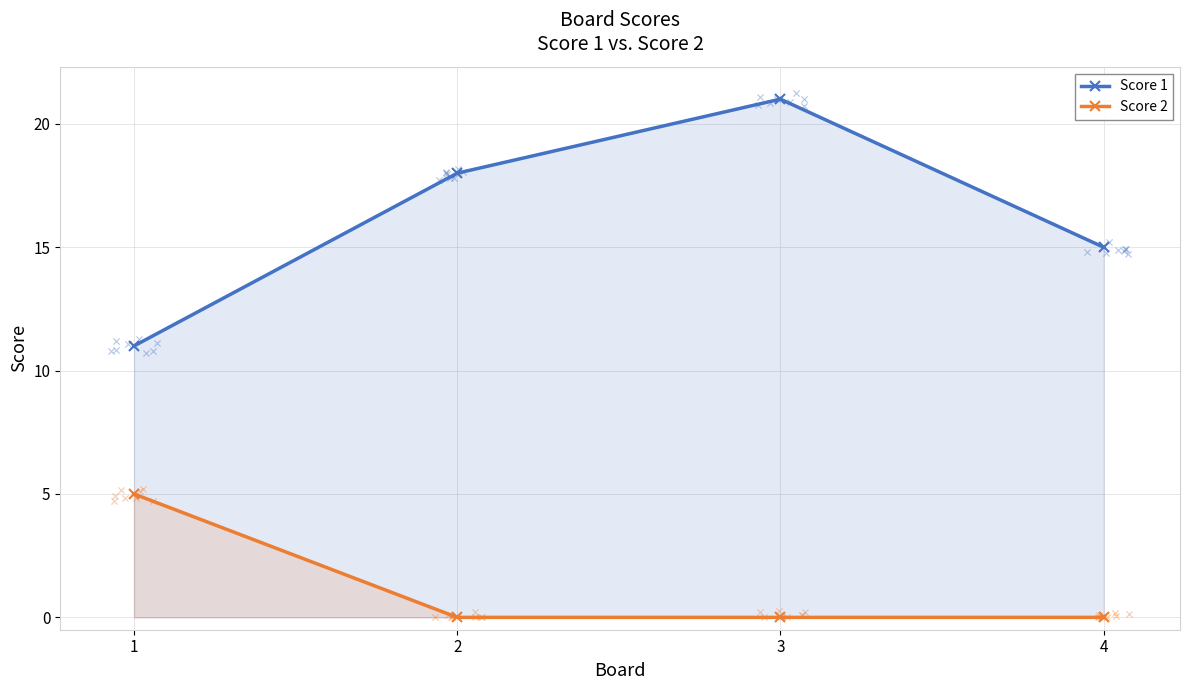

Which series has the largest Y range (max minus min)?

Score 1